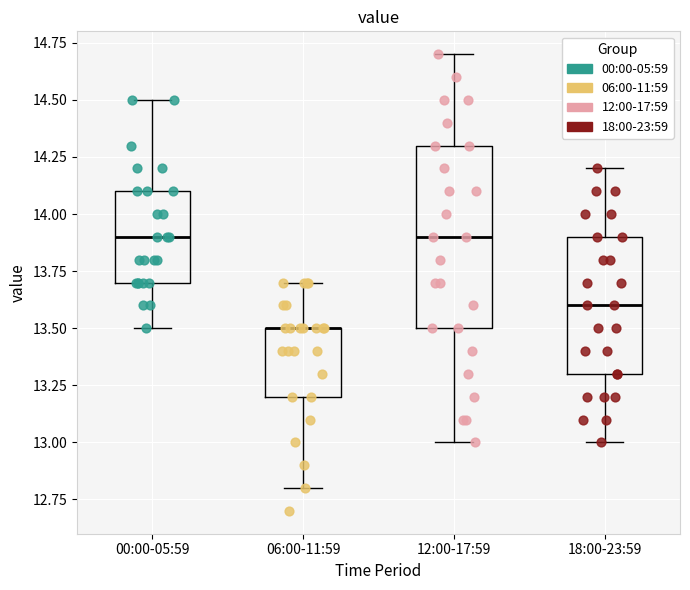

Which box is the tallest, from its lower edge to its upper edge?

12:00-17:59